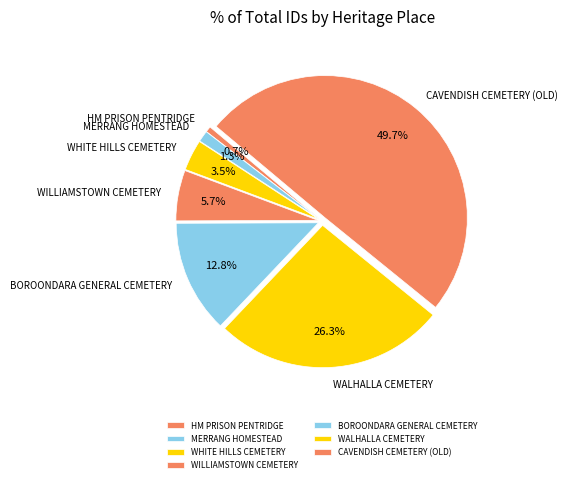

Is the sum of HM PRISON PENTRIDGE and WHITE HILLS CEMETERY greater than half?

No